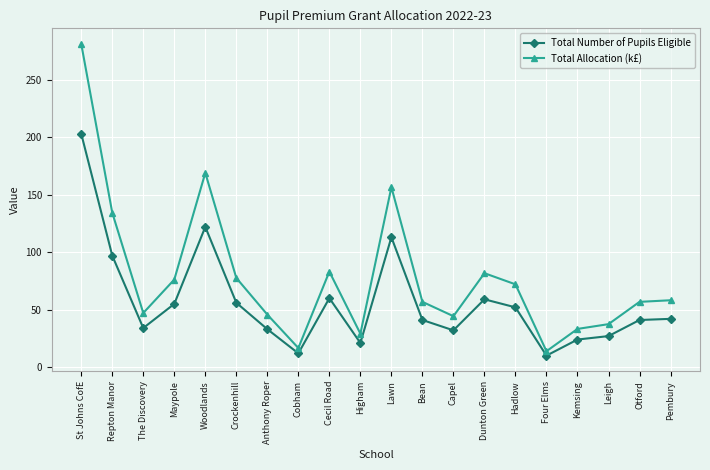

At which label does Total Number of Pupils Eligible reach its peak?

St Johns CofE